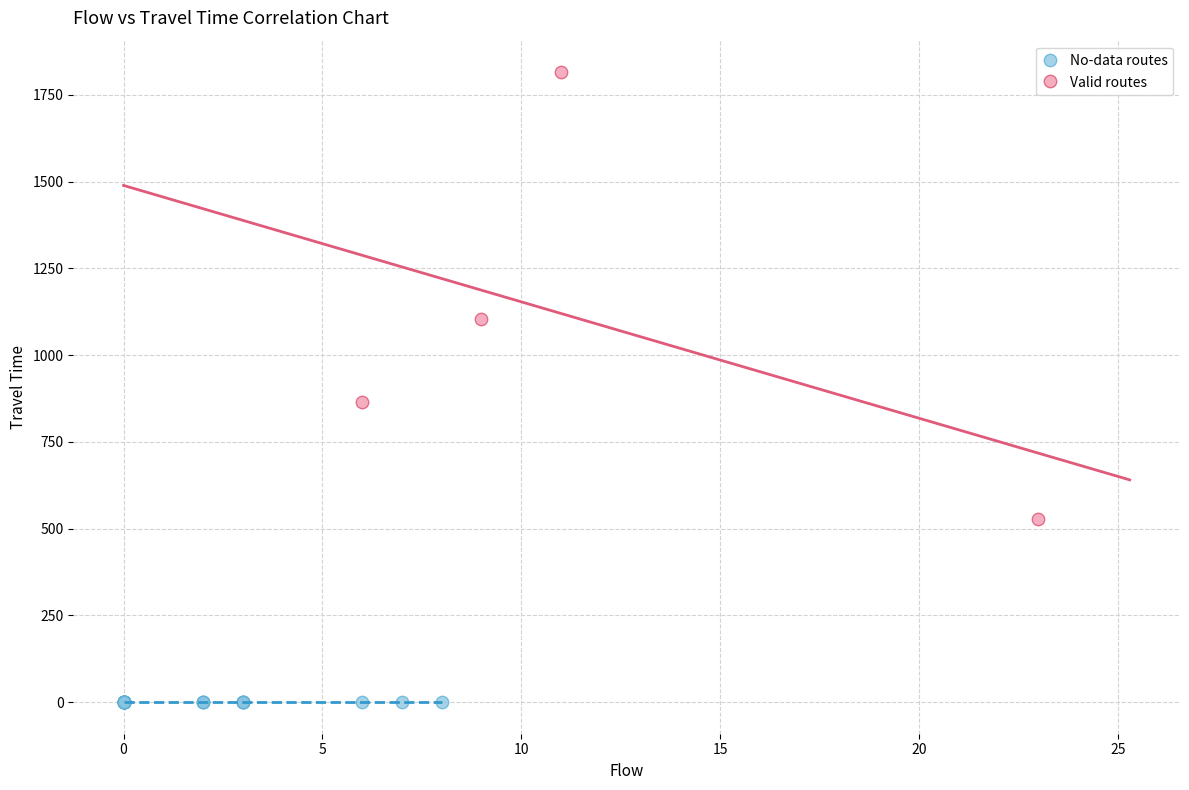

Which series reaches the minimum Y coordinate?

No-data routes